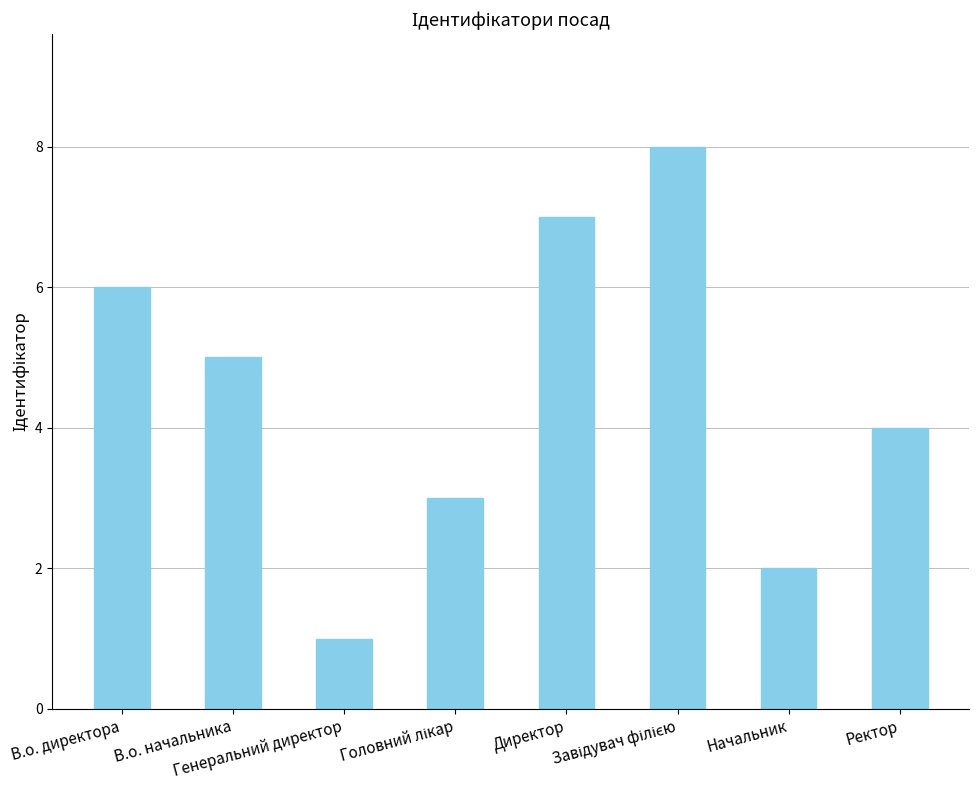

What is the difference between the second highest and minimum values?

6